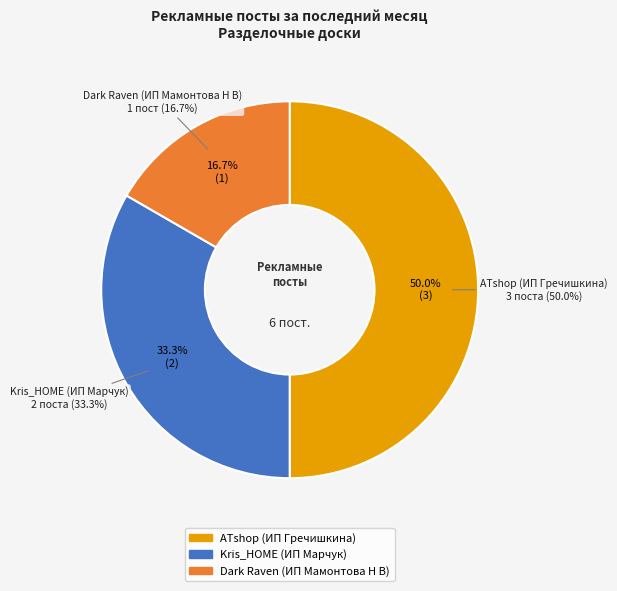

What is the change in value from Kris_HOME (ИП Марчук) to Dark Raven (ИП Мамонтова Н В)?

-1